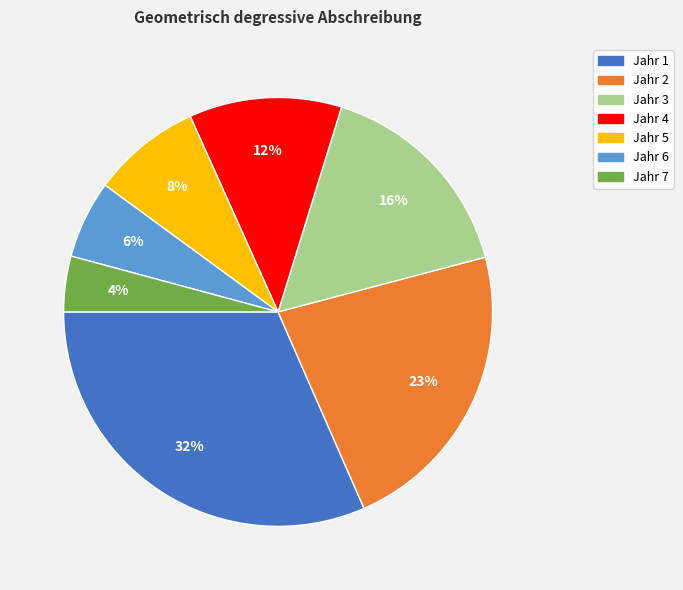

Is it true that Jahr 3 is 3% of the pie?

False